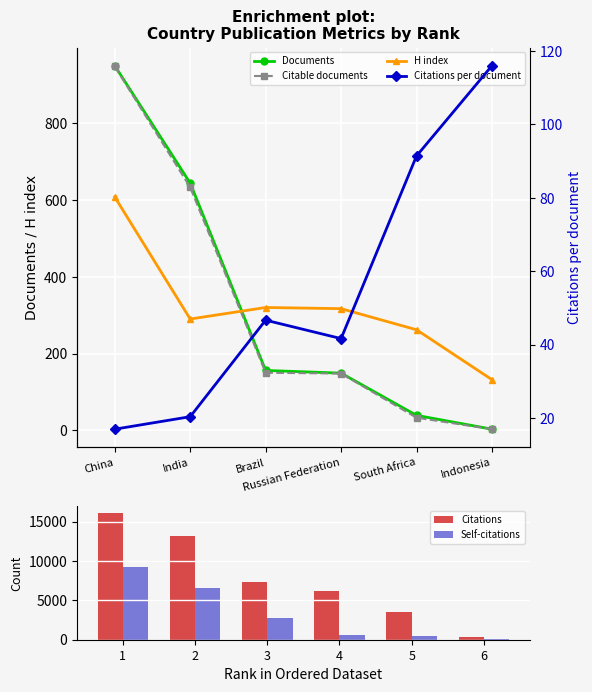

What is the sum of all Citations values?

46642